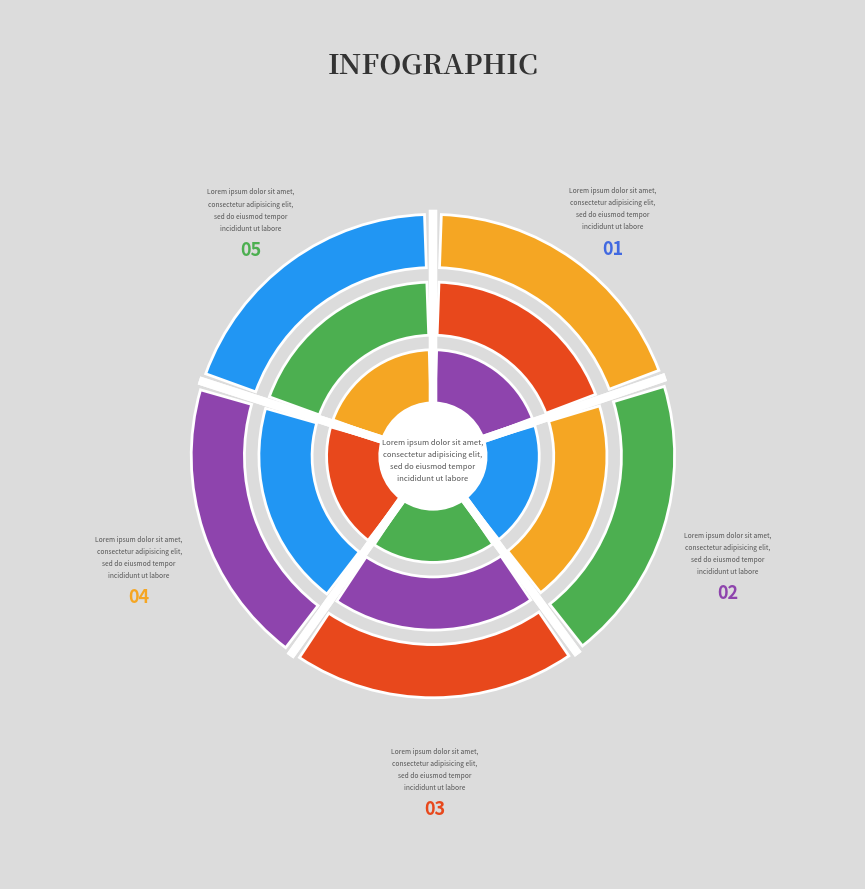

Is there any slice that represents more than half of the pie?

No